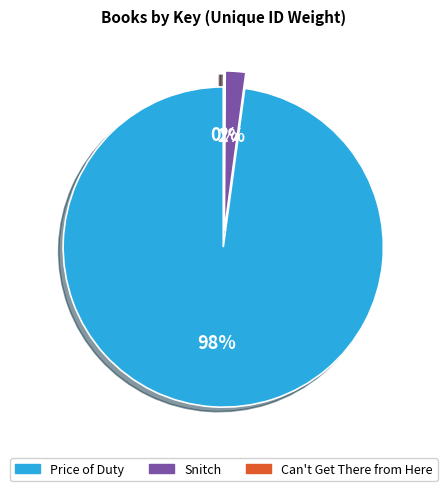

Rank the categories by value from lowest to highest.

Can't Get There from Here, Snitch, Price of Duty